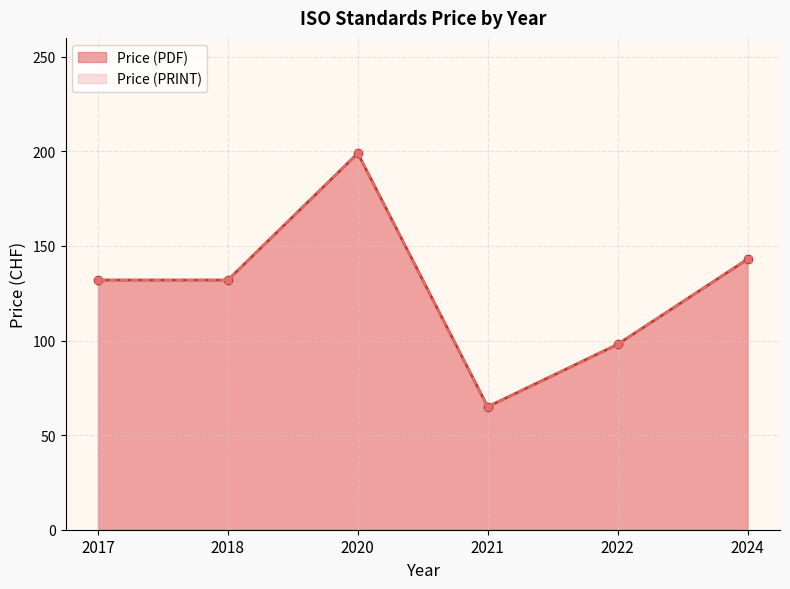

True or false: Price (PRINT) and Price (PDF) cross at least once.

False